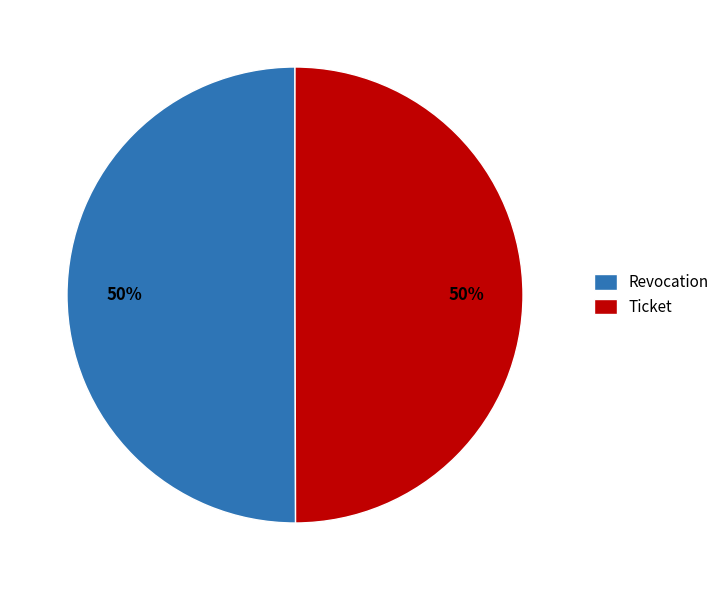

What is the ratio of the value at Revocation to the value at Ticket?

1.0